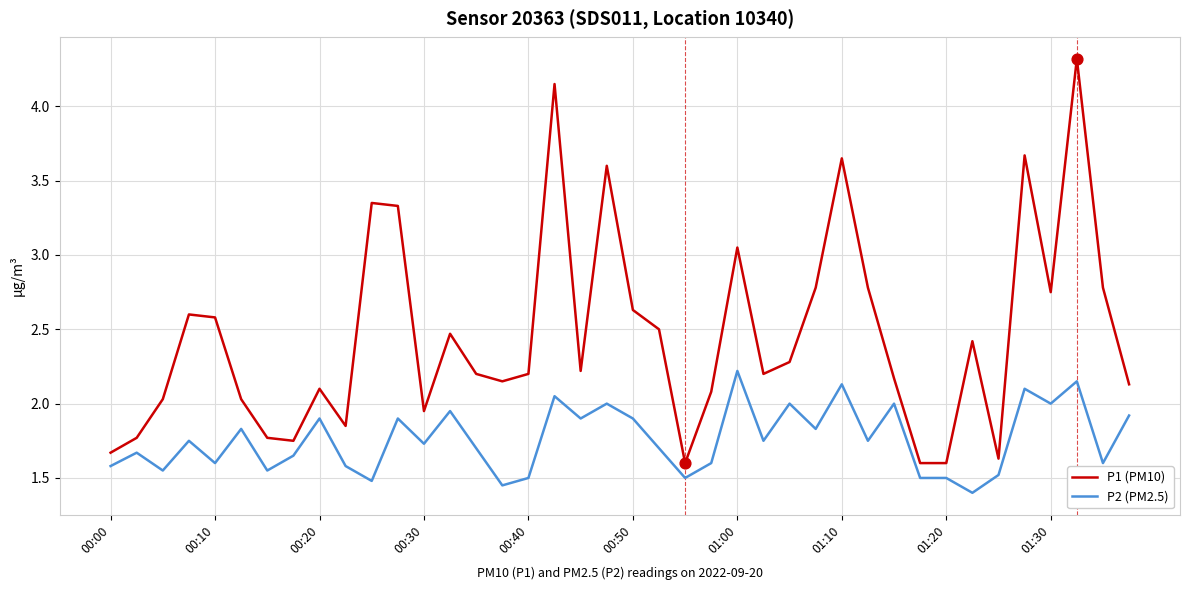

Which series has the largest total across all categories?

P1 (PM10)